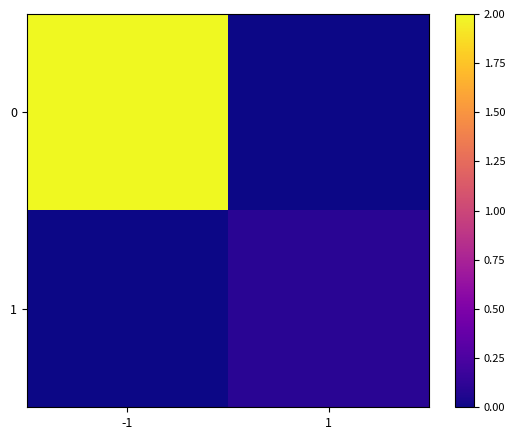

Reading right to left, extract all data points from this chart.

0: 1=0.0	-1=2.0
1: 1=0.1	-1=0.0